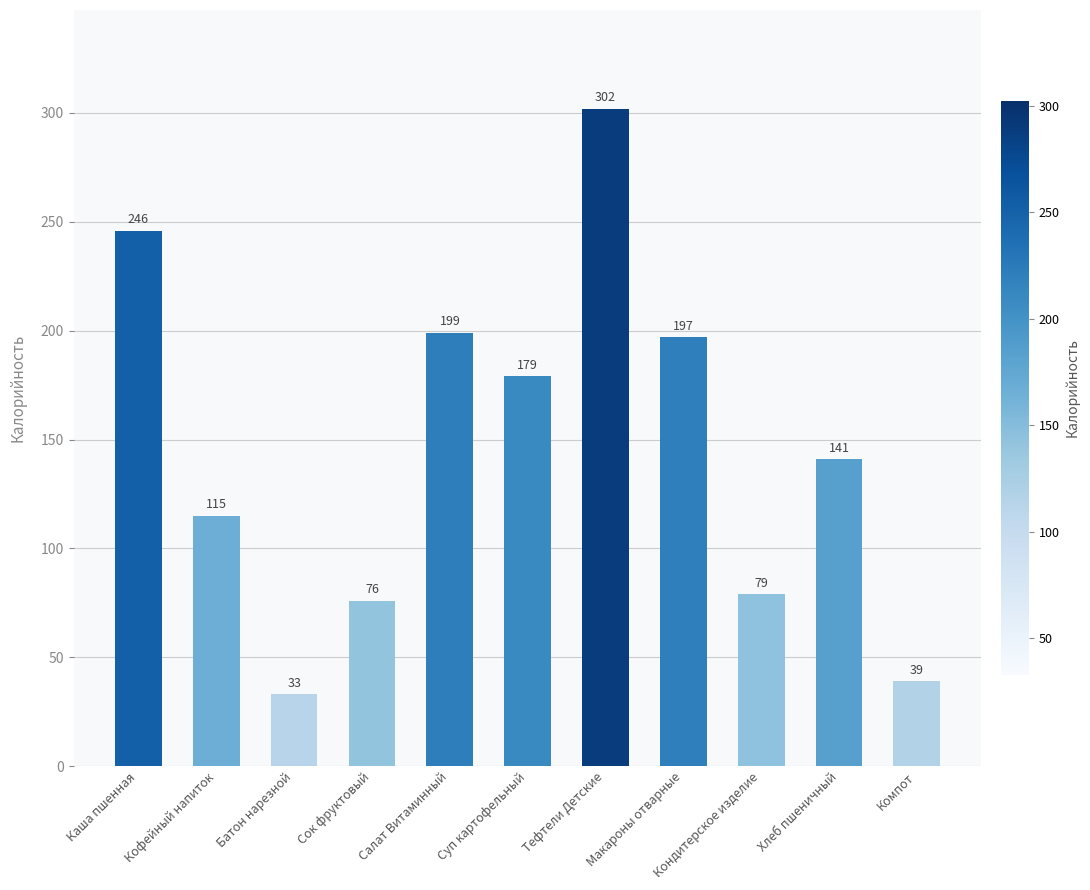

What is the label of the 7th bar from the right?

Салат Витаминный